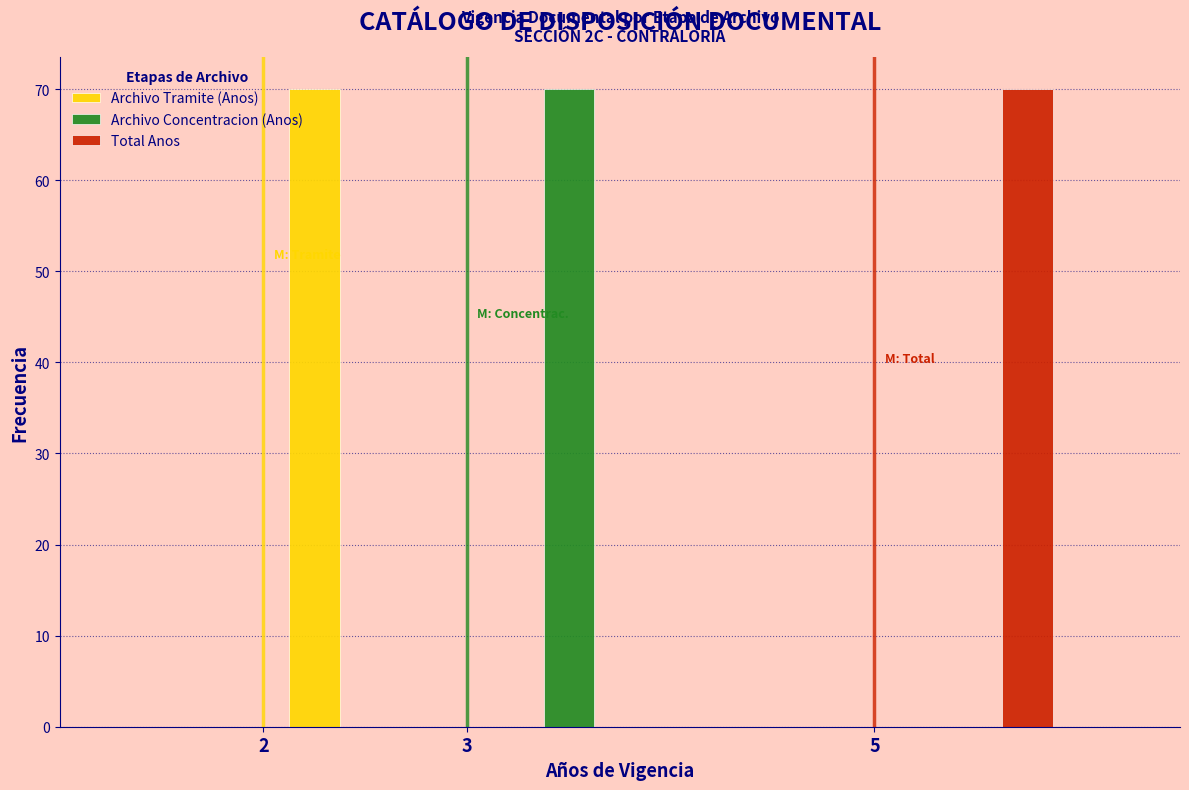

In the Archivo Tramite (Anos) series, which range on the x-axis has the tallest bar?

2 to 3